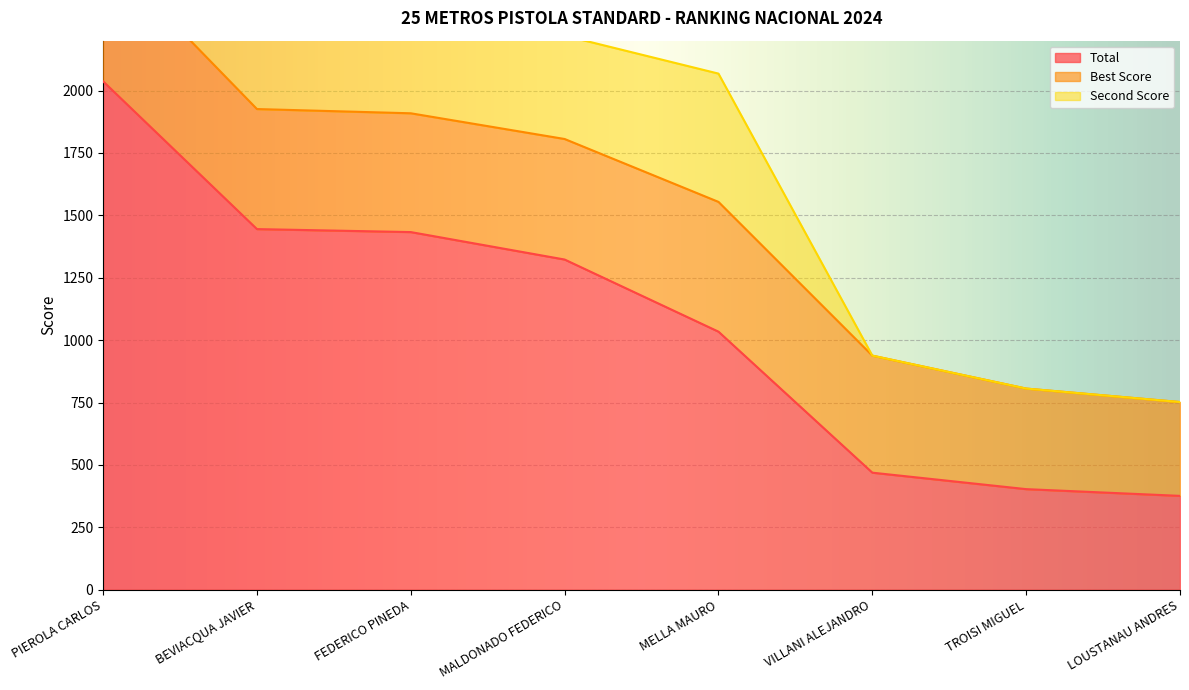

What is the difference between the second highest and second lowest values in the Best Score series?

117